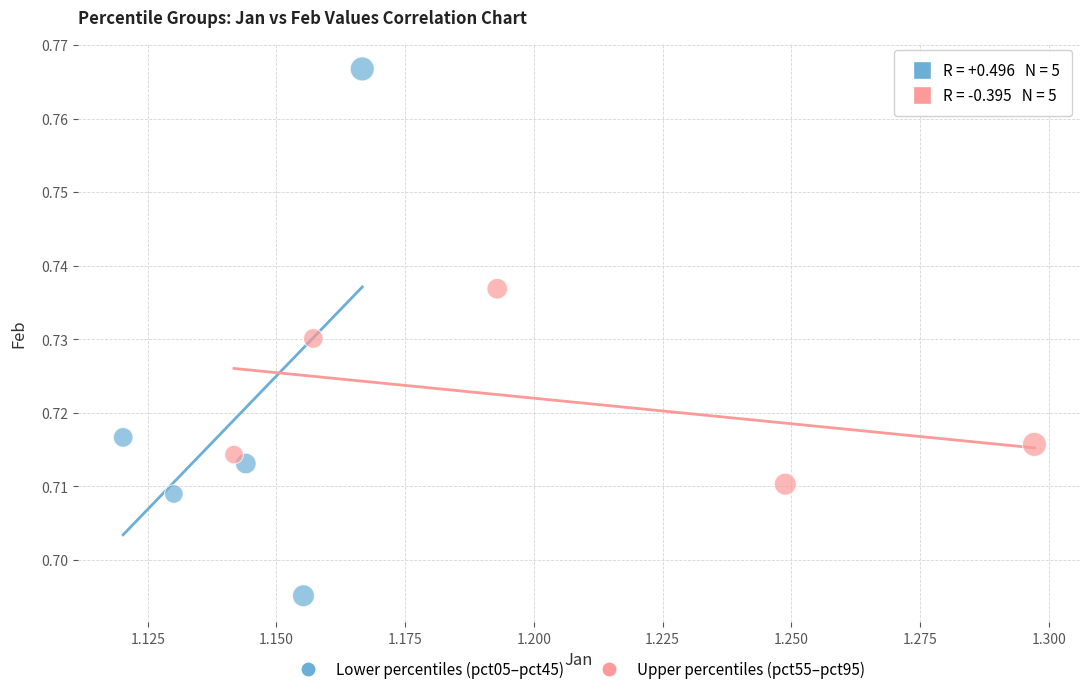

Which series reaches the minimum Y coordinate?

Lower percentiles (pct05–pct45)